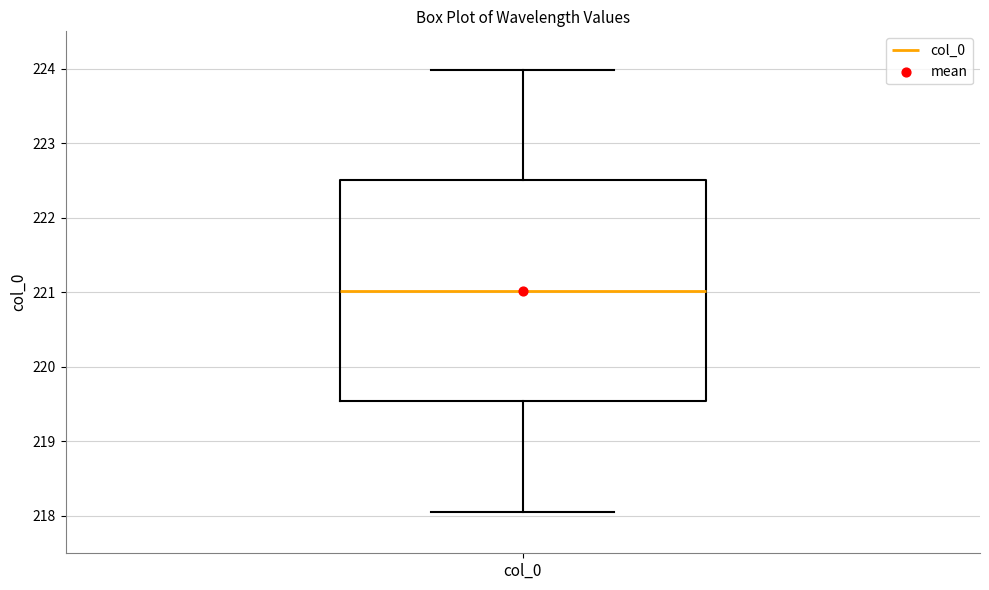

Transcribe this box plot: give where the median line is, the range the box spans, and where the two whiskers end, as read against the y-axis. The values are not printed on the chart, so give them approximately, as read against the axis.

median 221.0, box 219.5 to 222.5, whiskers 218.1 to 224.0